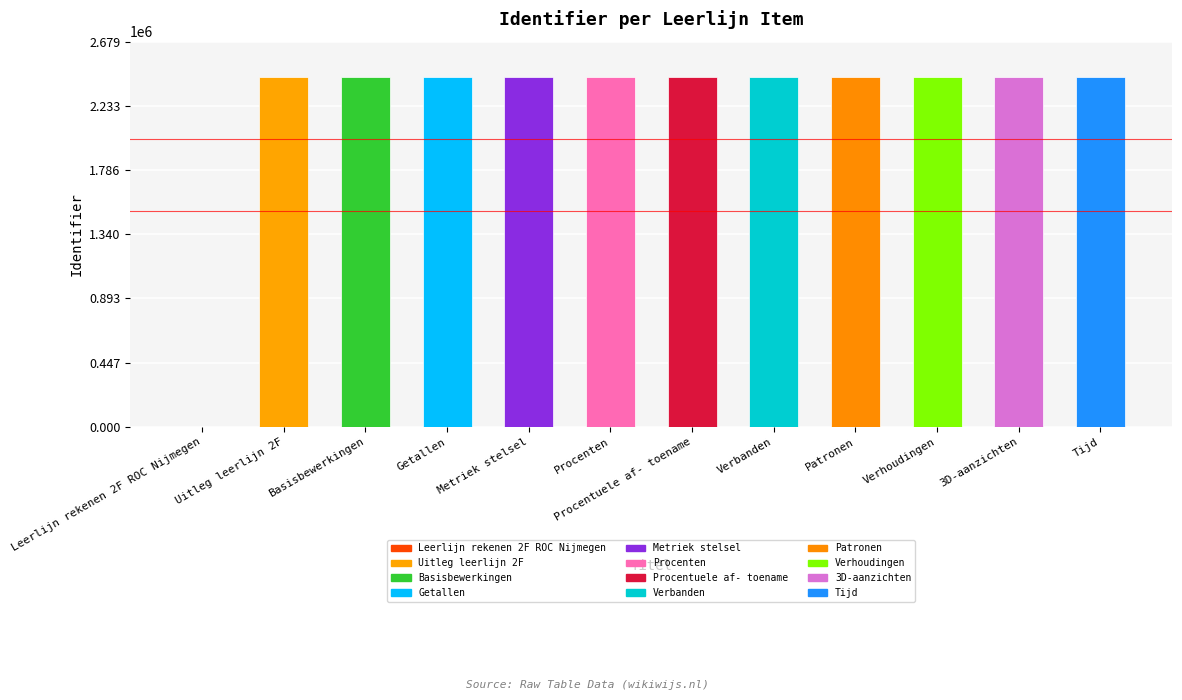

Approximately how many times larger is the value at Tijd compared to Basisbewerkingen?

1.0